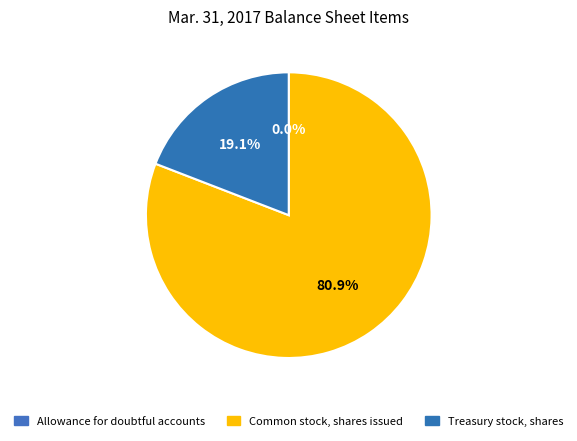

Which slice is the largest?

Common stock, shares issued